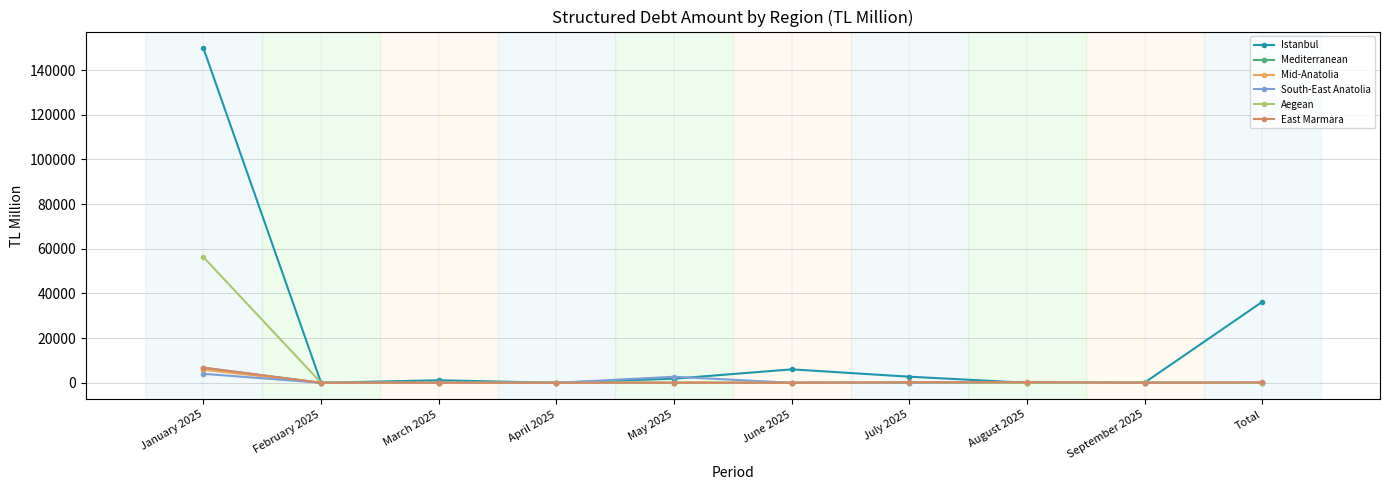

Which series has the largest range (max minus min)?

Istanbul